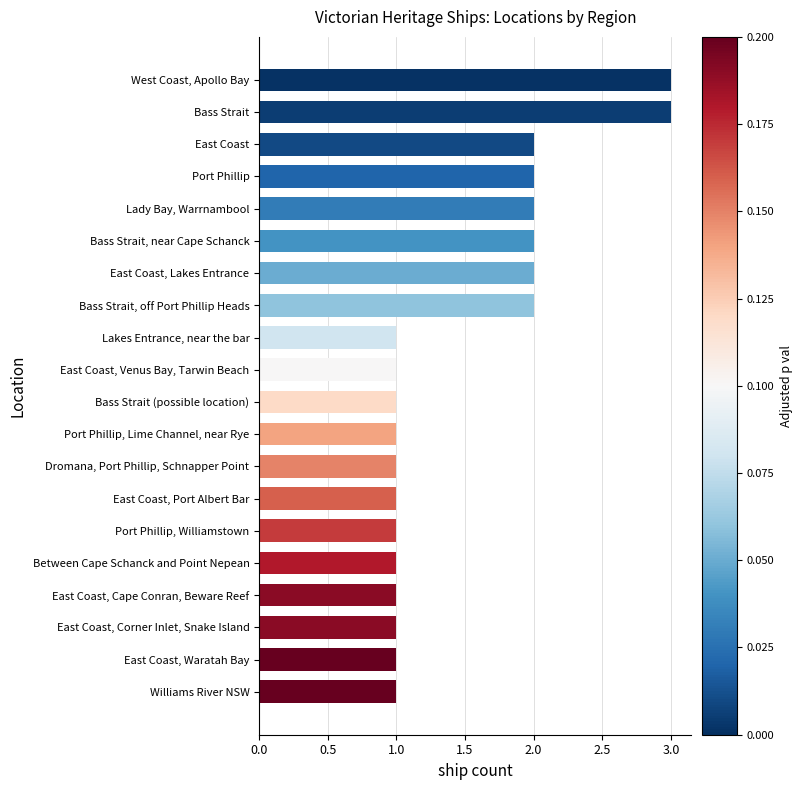

Between Bass Strait, off Port Phillip Heads and Bass Strait, which is larger?

Bass Strait